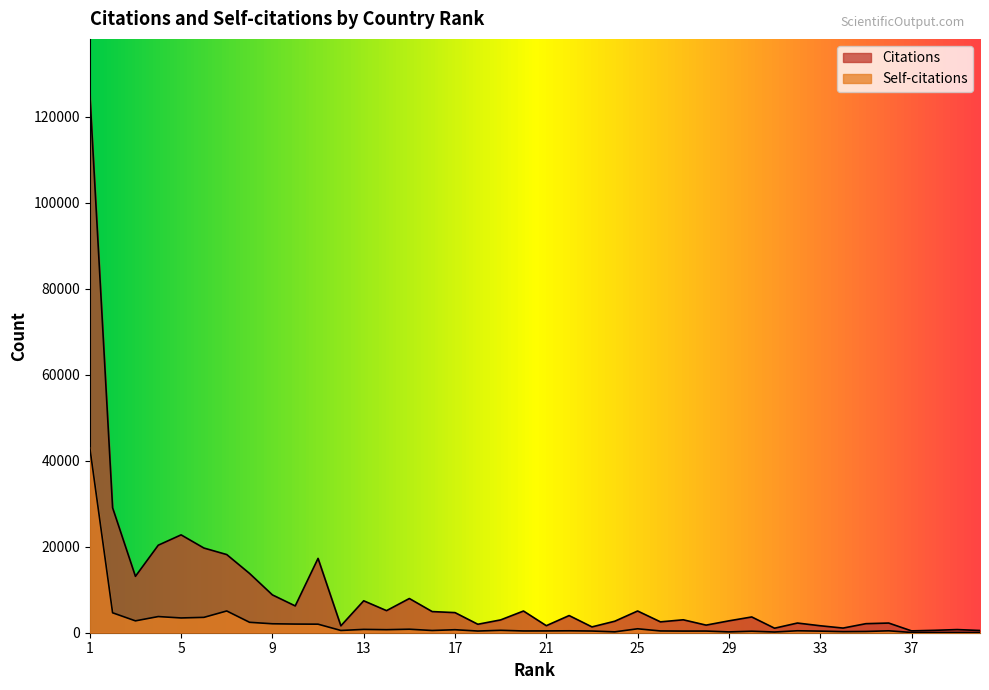

At which category does Self-citations reach its first local peak?

4